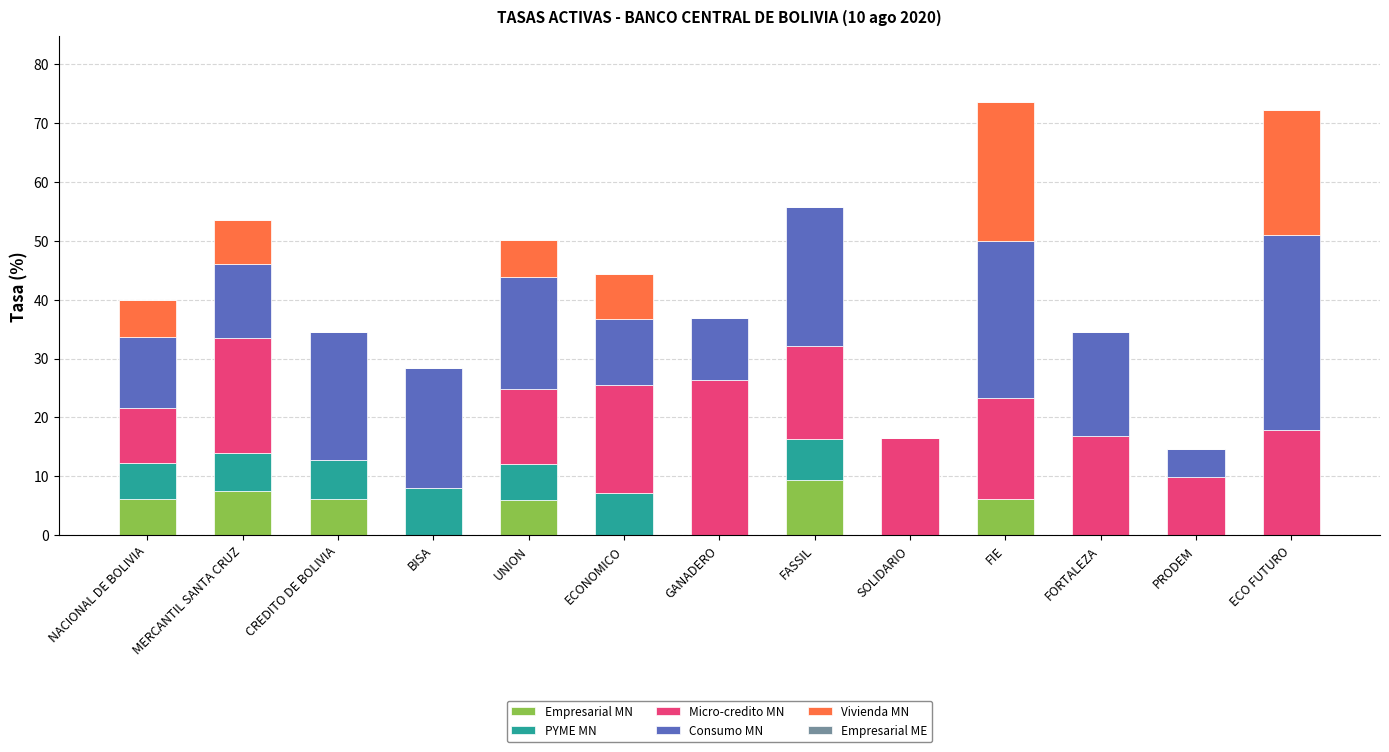

At which label does Empresarial MN reach its peak?

FASSIL